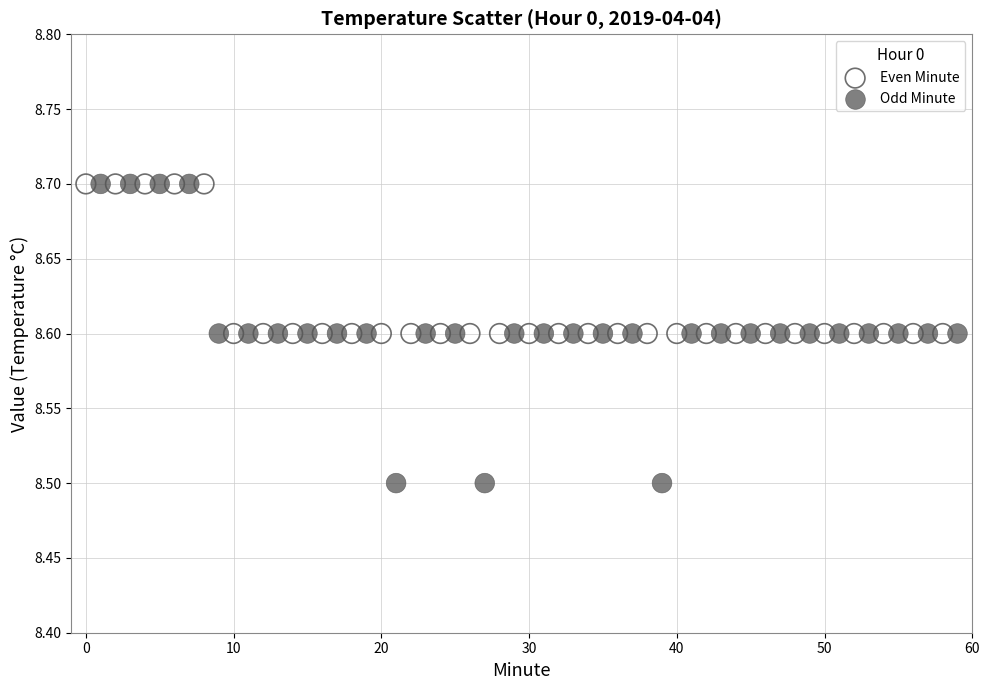

Which series reaches the minimum Y coordinate?

Odd Minute